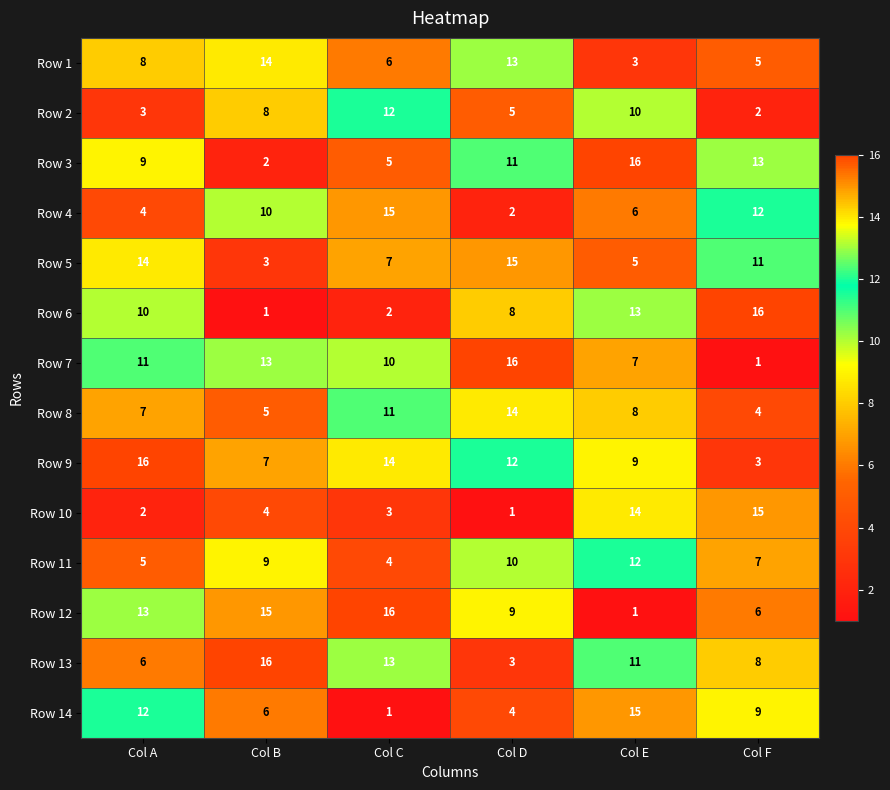

List the labels in order of Row 3 value, largest first.

Col E, Col F, Col D, Col A, Col C, Col B